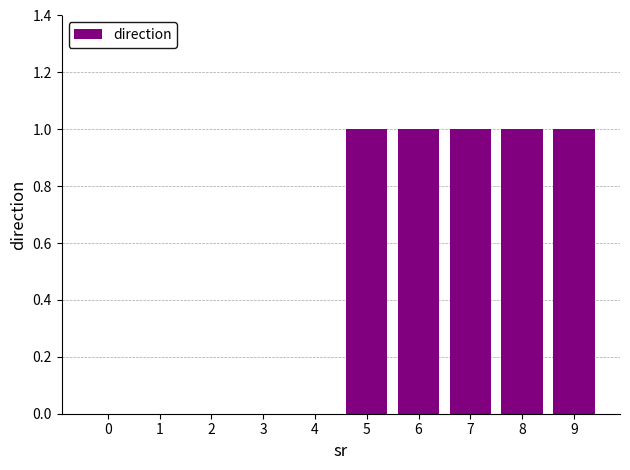

Reading left to right, transcribe all the data shown in this chart.

0	0	0	0	0	1	1	1	1	1